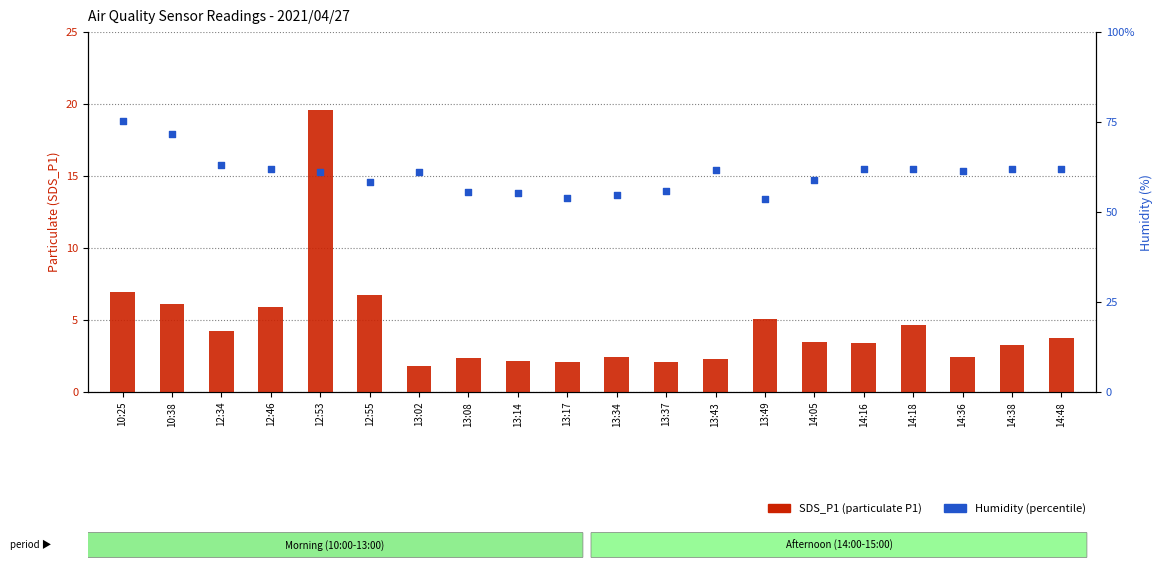

Which series contains the lowest Y value?

SDS_P1 (count)